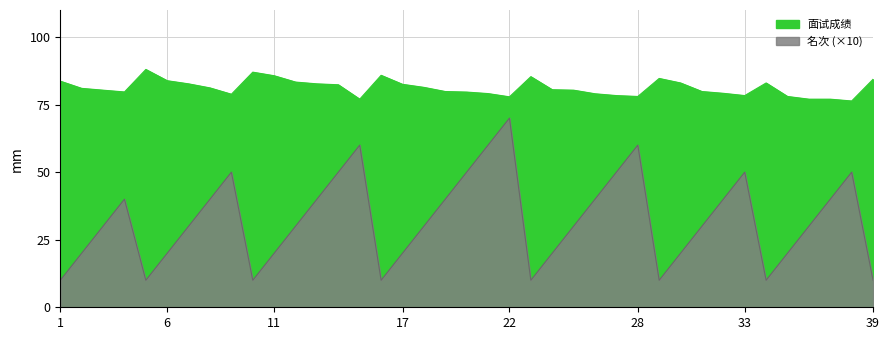

What is the greatest value displayed?

88.0